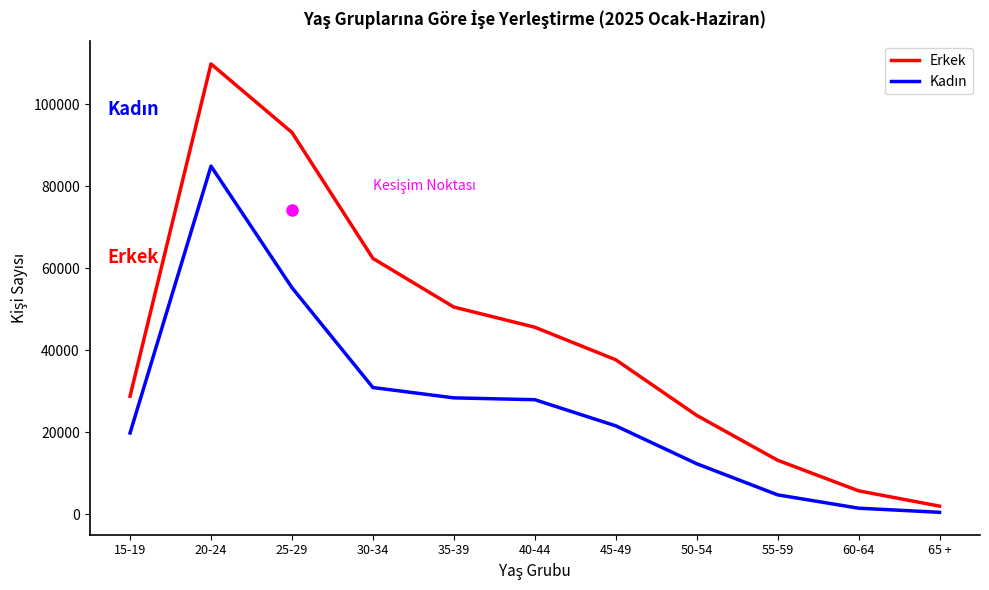

The Erkek series shows 49019 at 15-19. True or false?

False